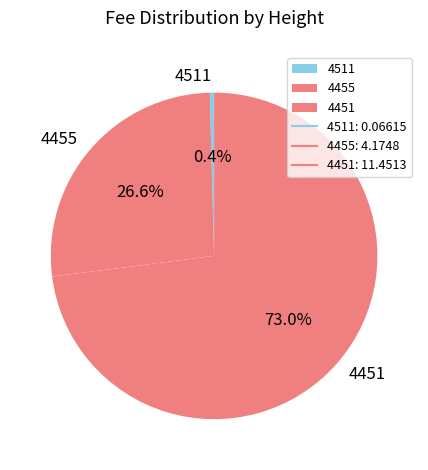

What percentage do 4455 and 4451 together represent?

99.6%